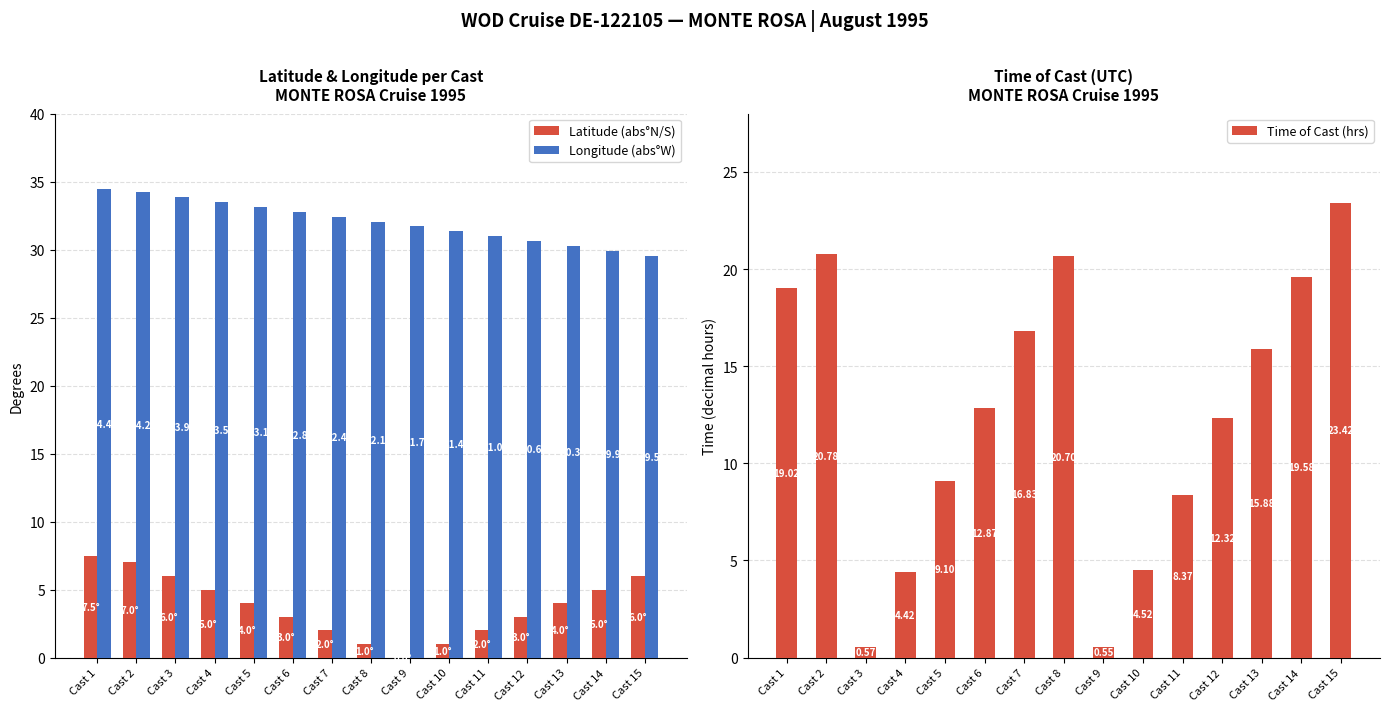

Reading left to right, what are all the values shown in this chart?

Latitude (abs°N/S): Cast 1=7.5	Cast 2=7.0	Cast 3=6.0	Cast 4=5.0	Cast 5=4.0	Cast 6=3.0	Cast 7=2.0	Cast 8=1.0	Cast 9=0.0	Cast 10=1.0	Cast 11=2.0	Cast 12=3.0	Cast 13=4.0	Cast 14=5.0	Cast 15=6.0
Longitude (abs°W): Cast 1=34.4	Cast 2=34.2	Cast 3=33.9	Cast 4=33.5	Cast 5=33.1	Cast 6=32.8	Cast 7=32.4	Cast 8=32.1	Cast 9=31.7	Cast 10=31.4	Cast 11=31.0	Cast 12=30.6	Cast 13=30.3	Cast 14=29.9	Cast 15=29.5
Time of Cast (hrs): Cast 1=19.0	Cast 2=20.8	Cast 3=0.6	Cast 4=4.4	Cast 5=9.1	Cast 6=12.9	Cast 7=16.8	Cast 8=20.7	Cast 9=0.6	Cast 10=4.5	Cast 11=8.4	Cast 12=12.3	Cast 13=15.9	Cast 14=19.6	Cast 15=23.4